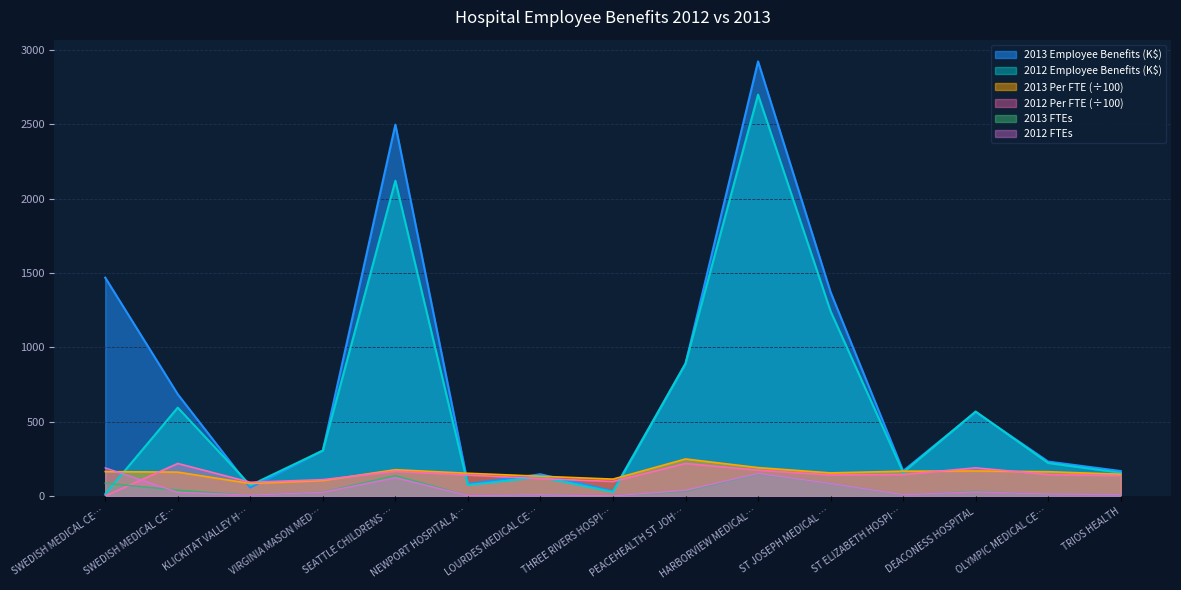

Does the chart display data point markers on the line(s)?

No